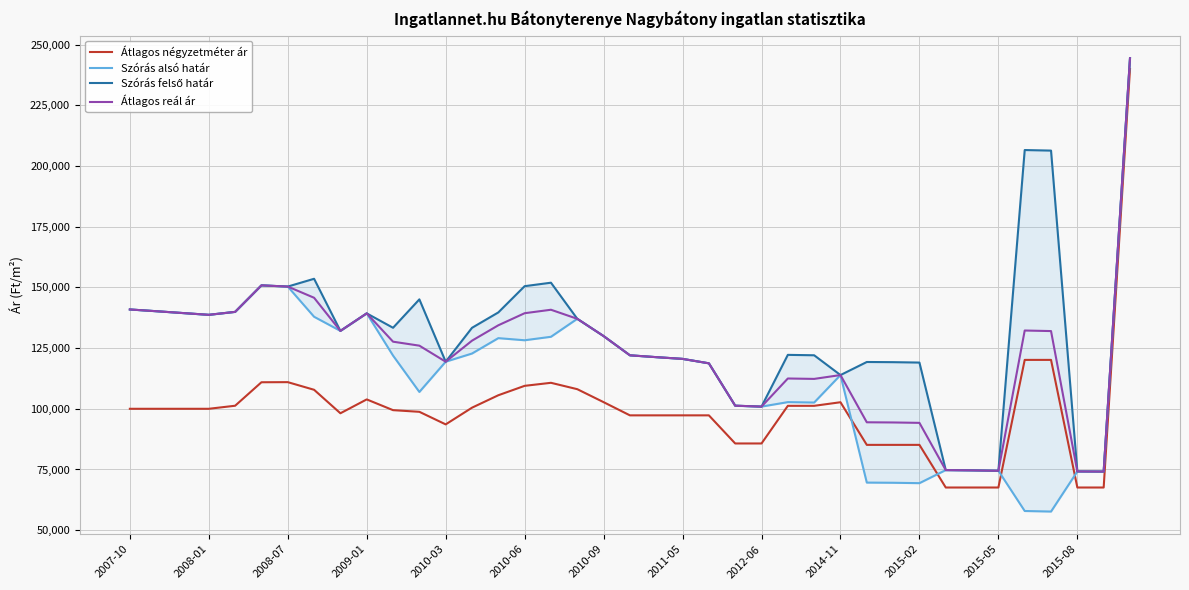

The value of Átlagos reál ár at 2012-06 is 21288. True or false?

False